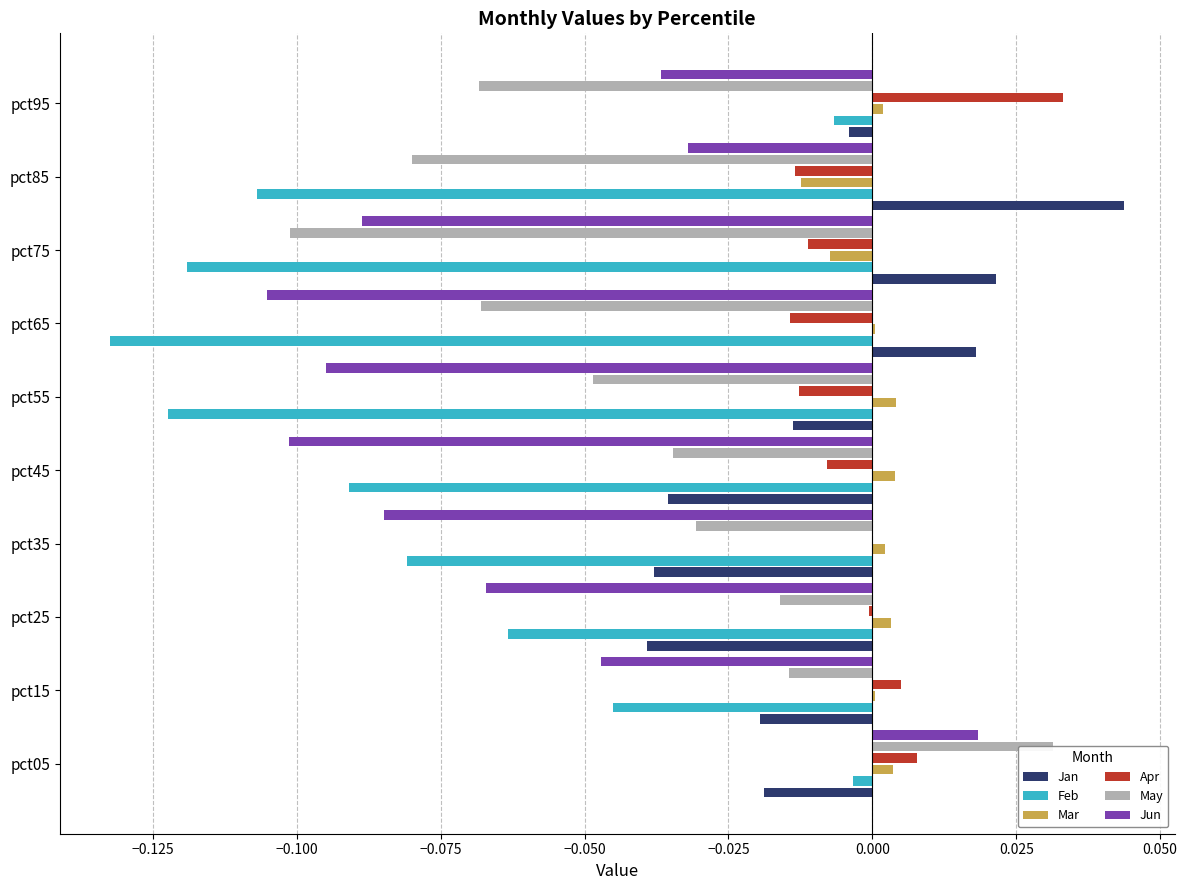

How many values in the Mar series exceed 0?

8